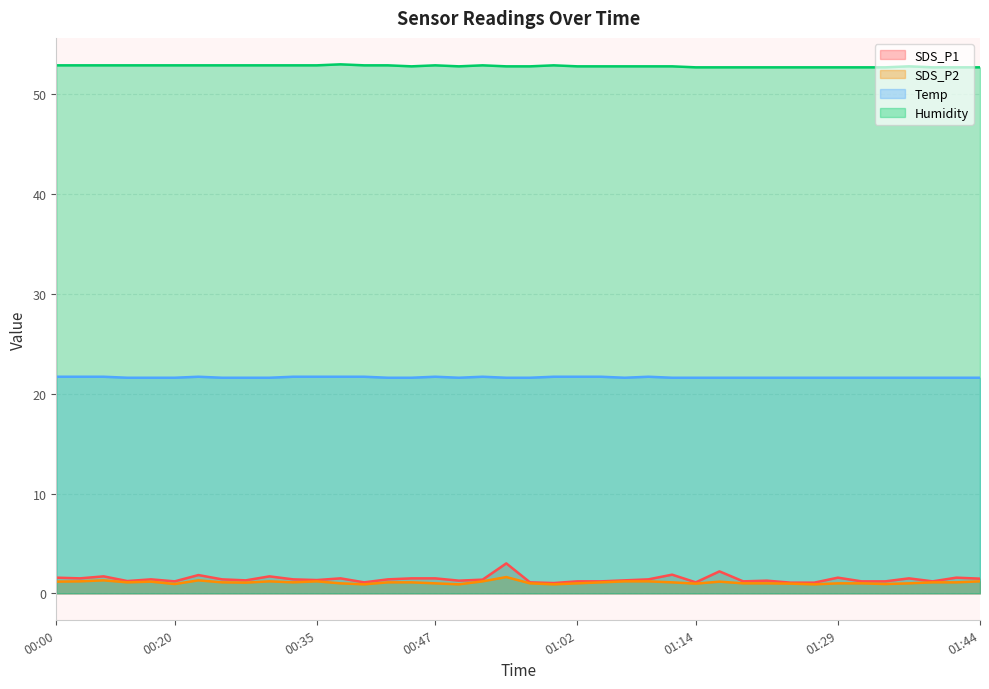

Where is SDS_P1 nearest to the value 2?

01:12